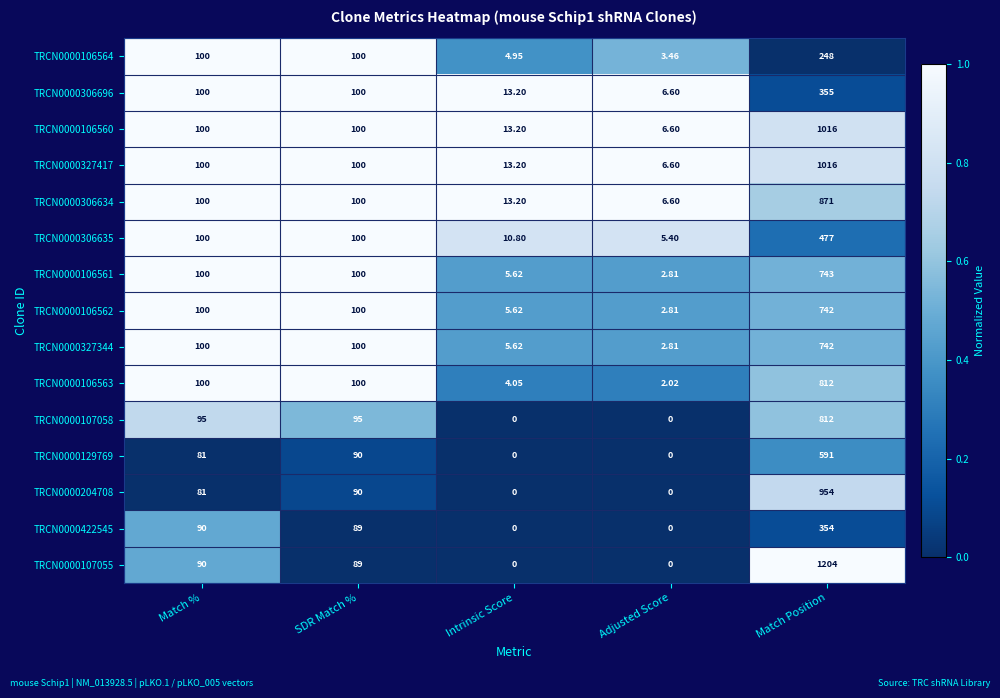

What is the total value across all series at Adjusted Score?

45.7